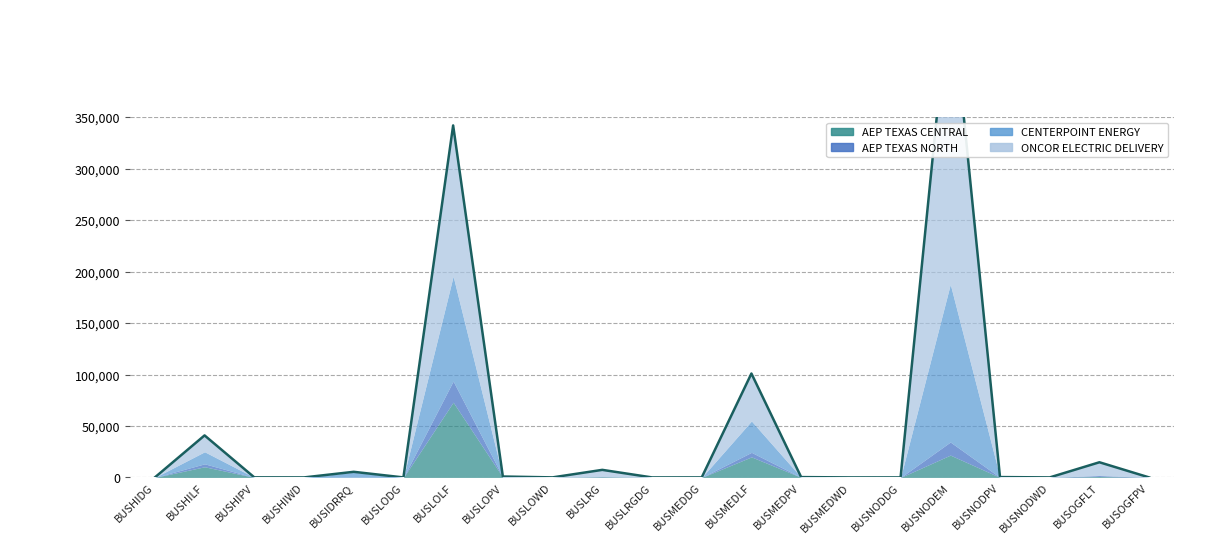

How many categories are shown in the chart?

21